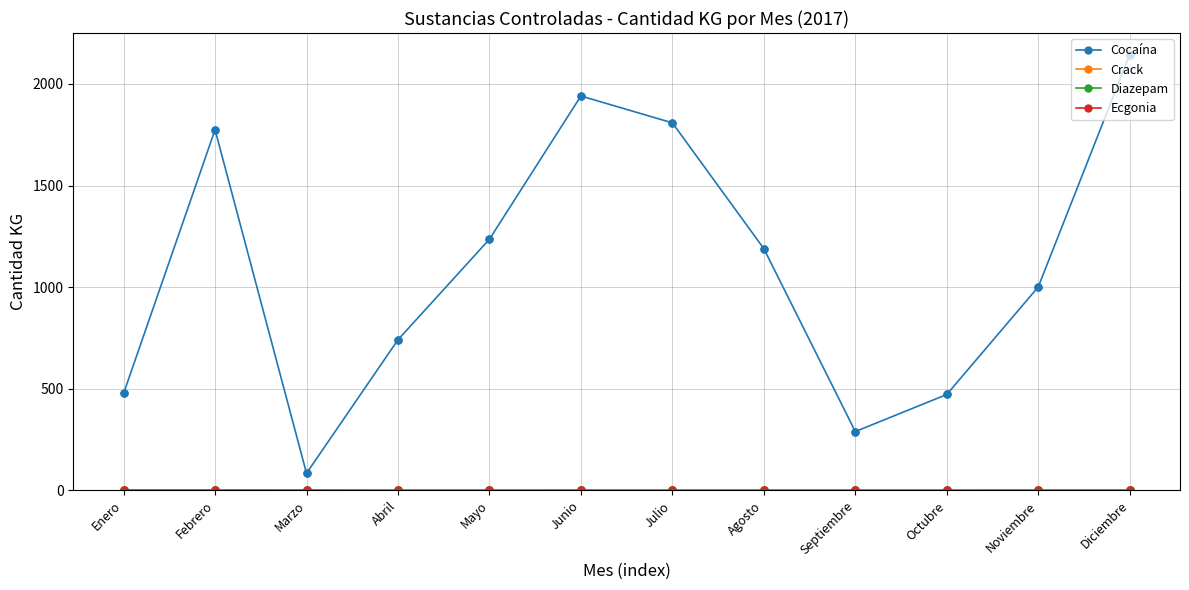

Between Noviembre and Diciembre, which series saw the biggest shift?

Cocaína